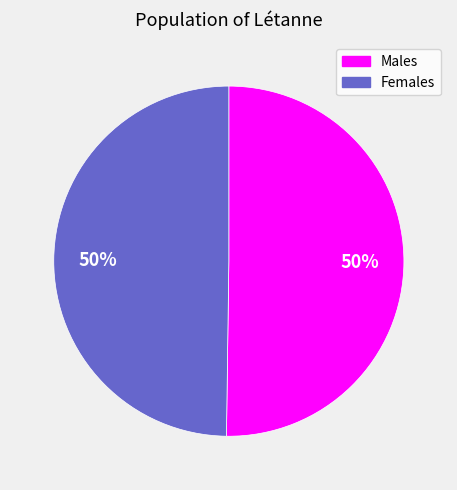

What percentage is the Females slice, to the nearest percent?

50%